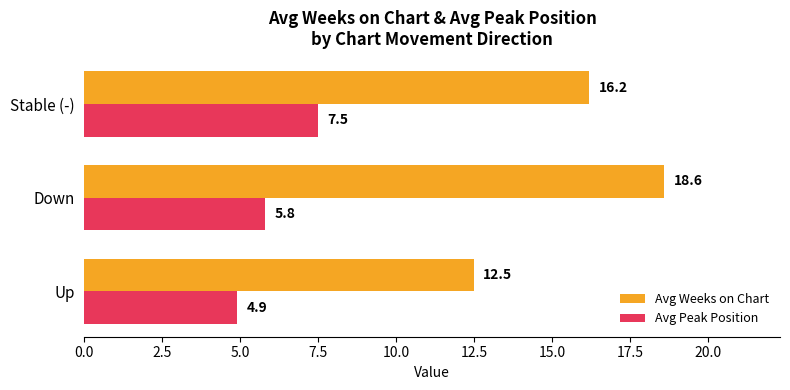

Is it true that Avg Weeks on Chart equals 33.4 at Down?

False